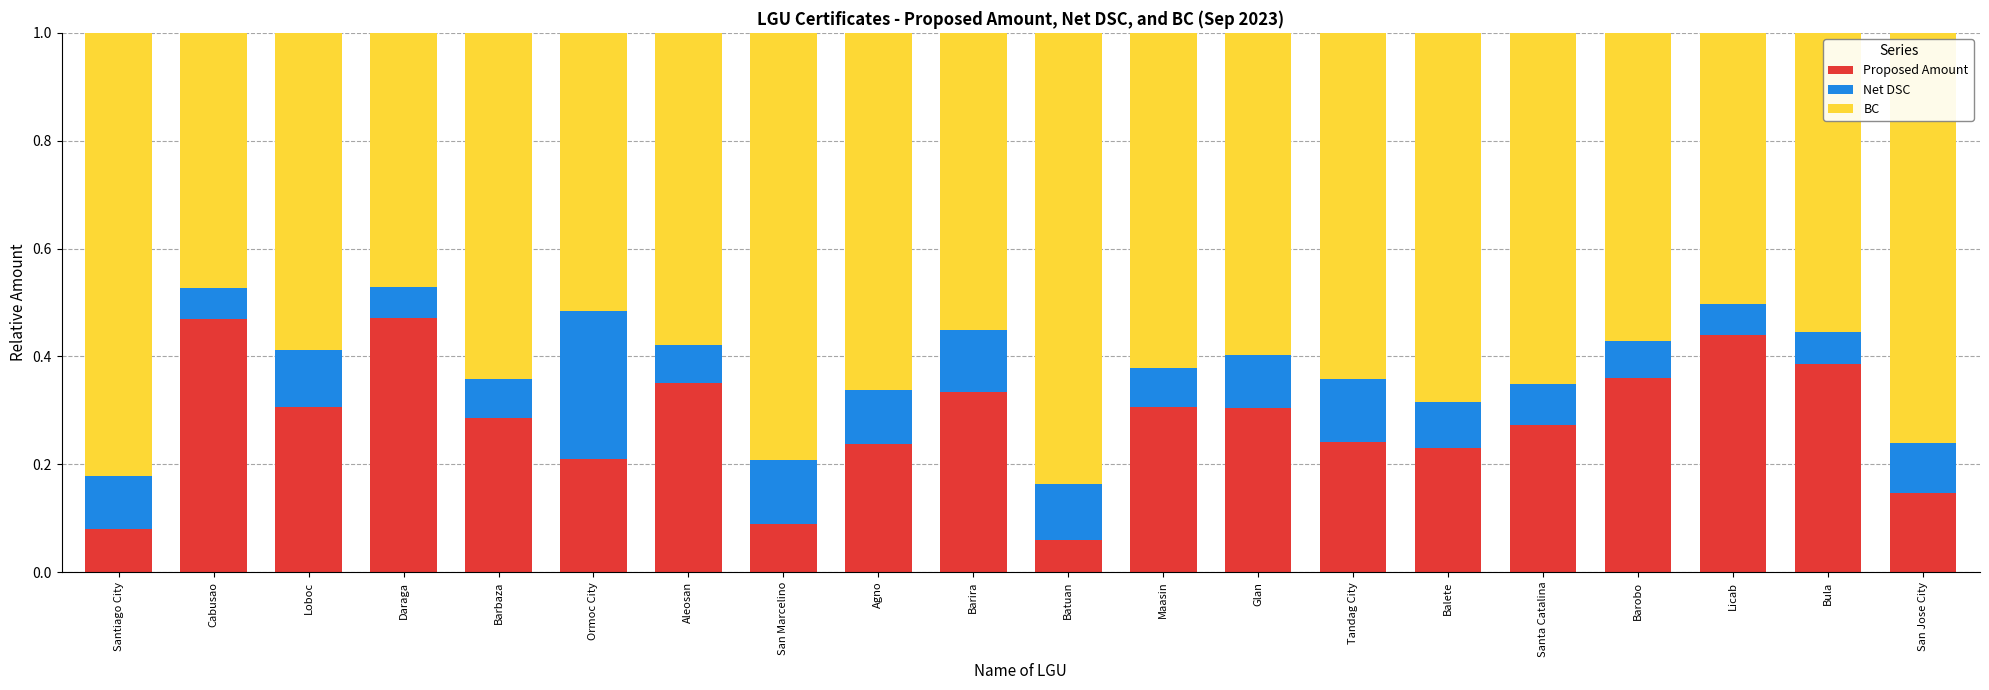

Which category has the lowest value in the Proposed Amount series?

Batuan